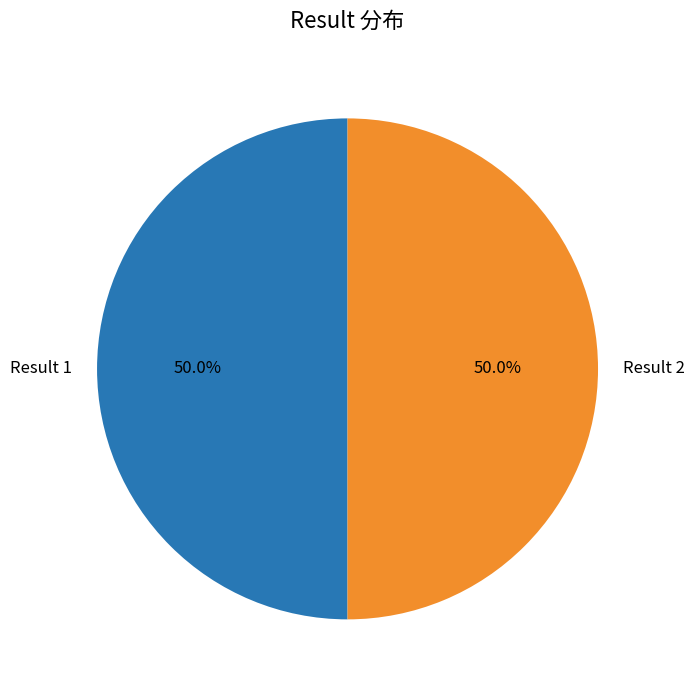

True or false: Result 1 accounts for 42% of the total.

False